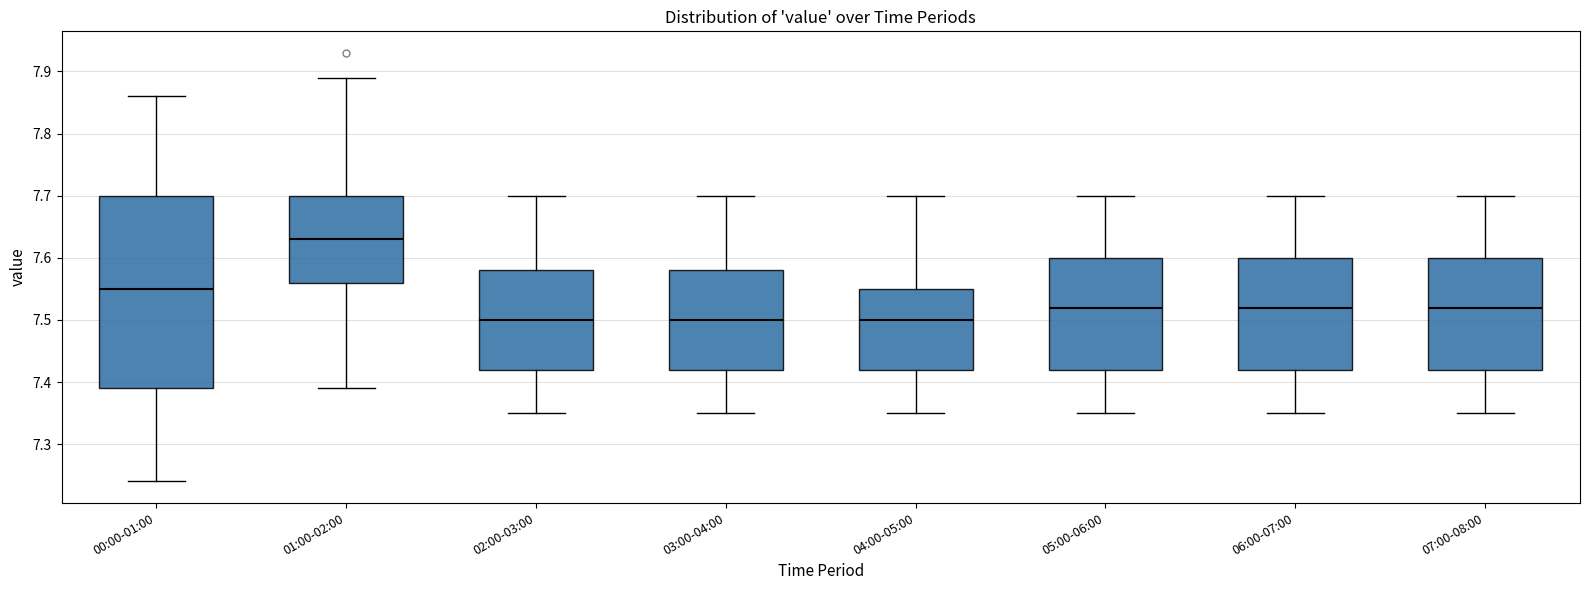

Where does the lower whisker of the box for 00:00-01:00 end on the y-axis? The values are not printed on the chart, so give them approximately, as read against the axis.

7.24